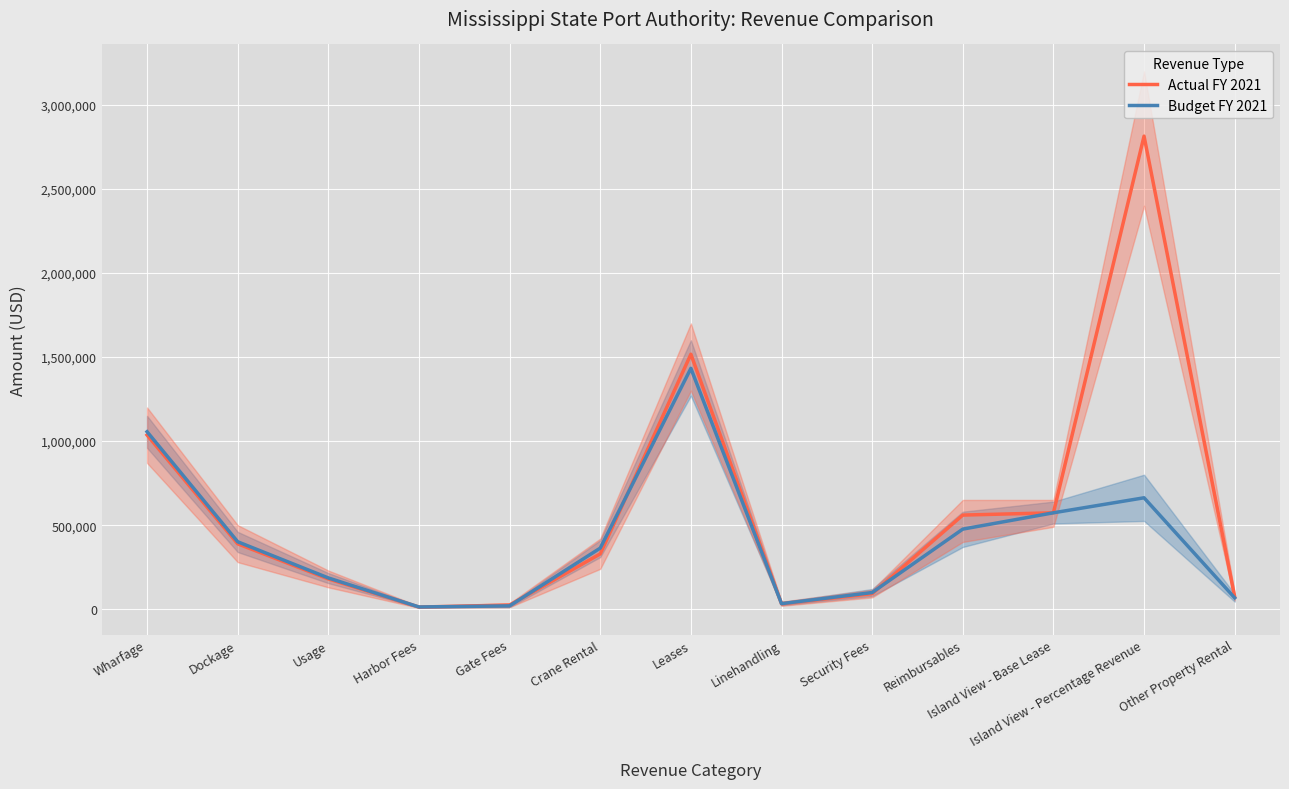

What is the greatest value displayed?

2814255